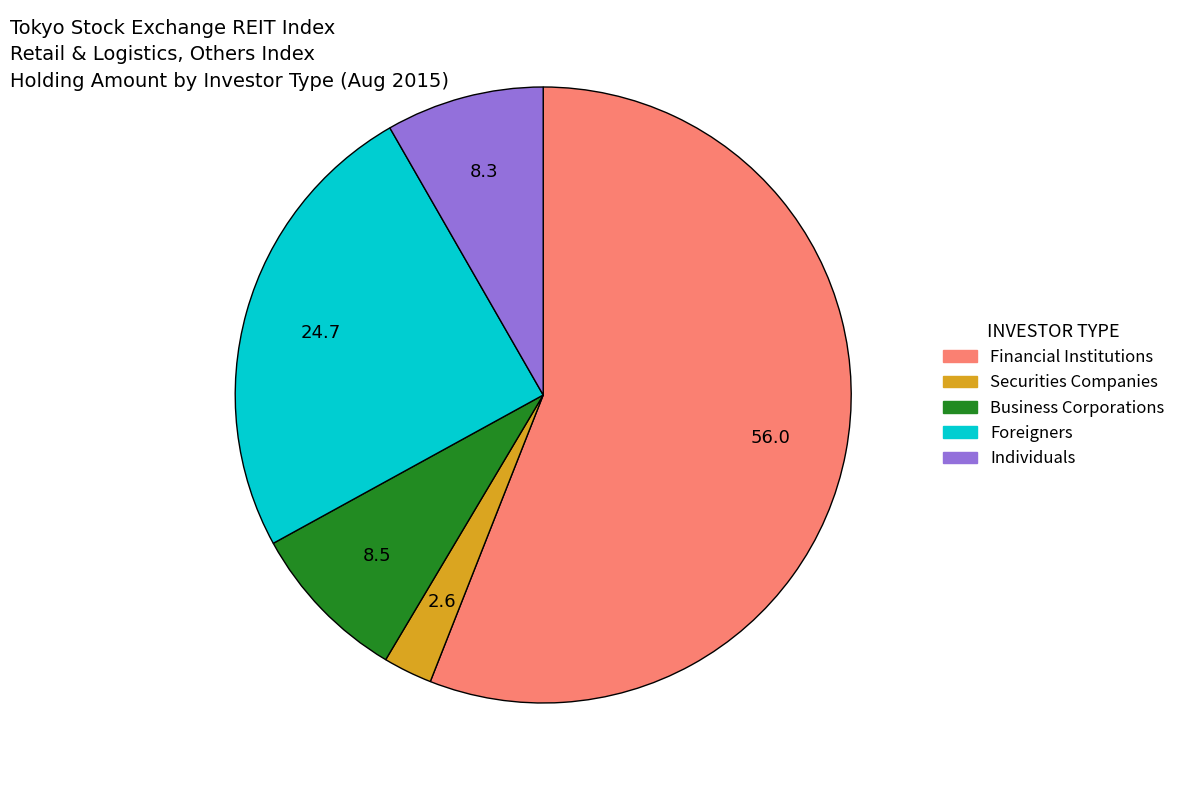

Combined, do Individuals and Securities Companies account for over 50%?

No